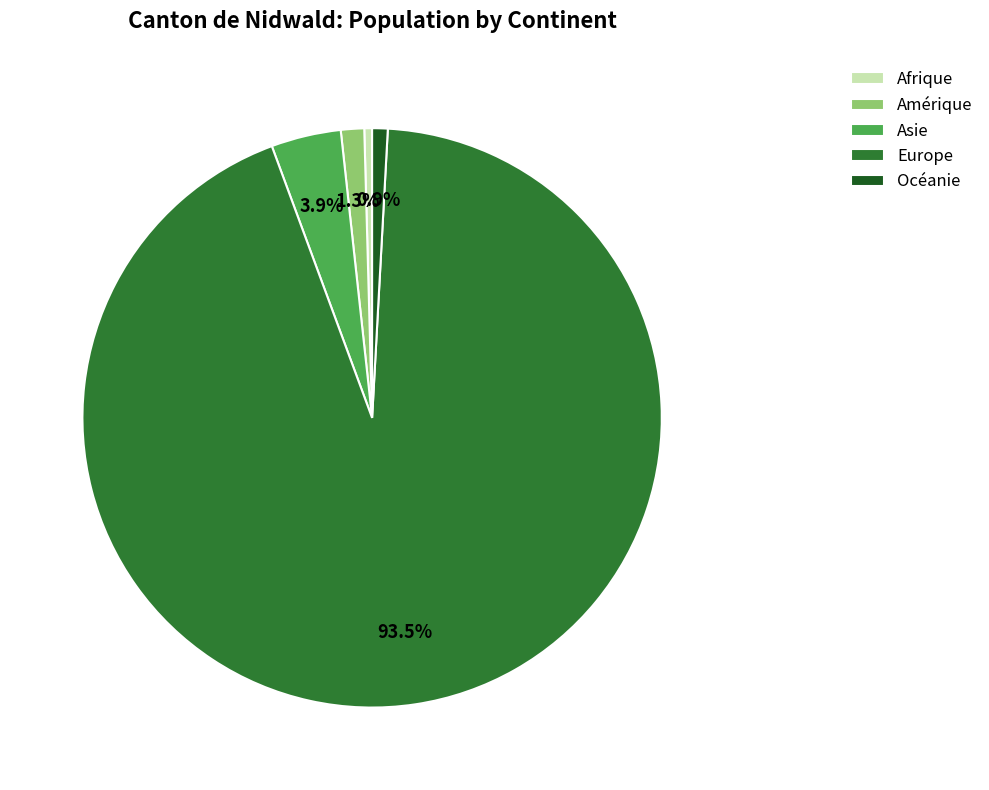

Which has a higher value, Europe or Afrique?

Europe